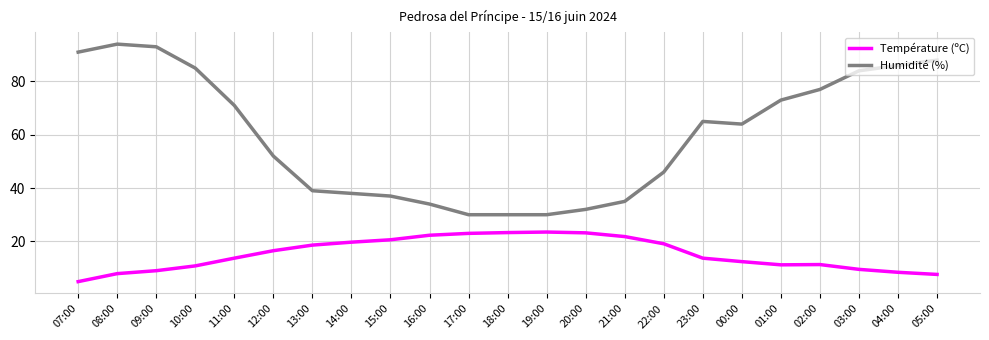

List the series in order of their overall mean, highest first.

Humidité (%), Température (ºC)